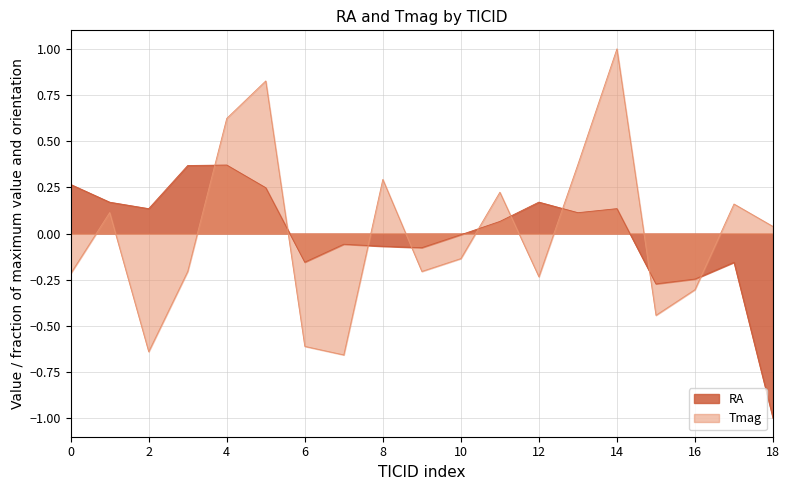

Where is the first local minimum for Tmag?

2